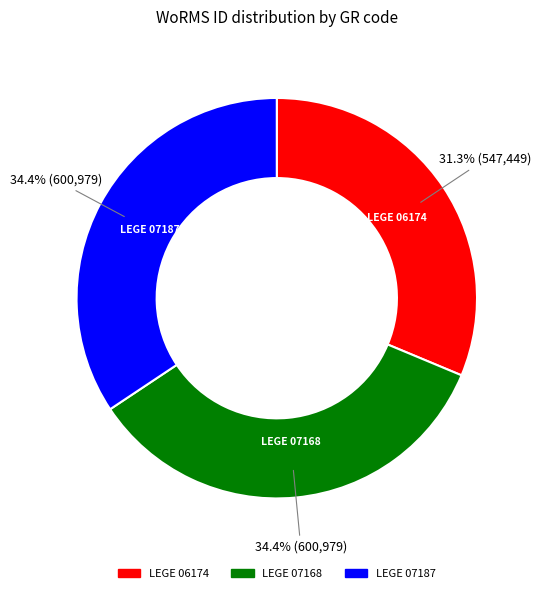

Is it true that LEGE 06174 is 39% of the pie?

False